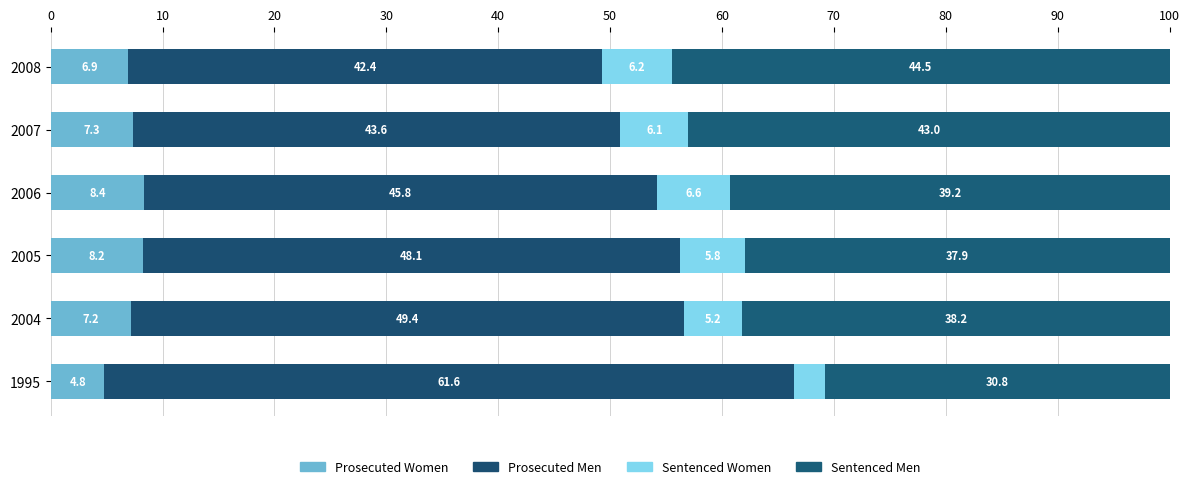

What is the difference between the maximum and minimum values in the Prosecuted Men series?

19.2